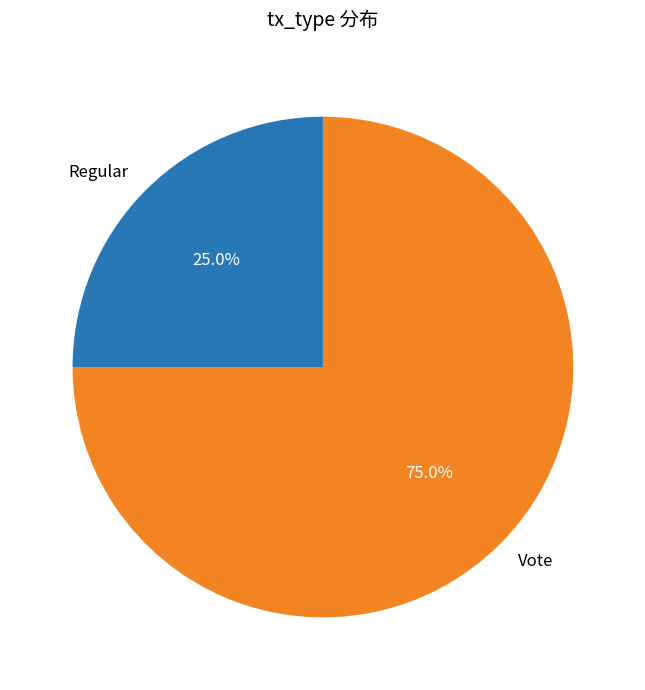

What is the ratio of the value at Regular to the value at Vote?

0.3